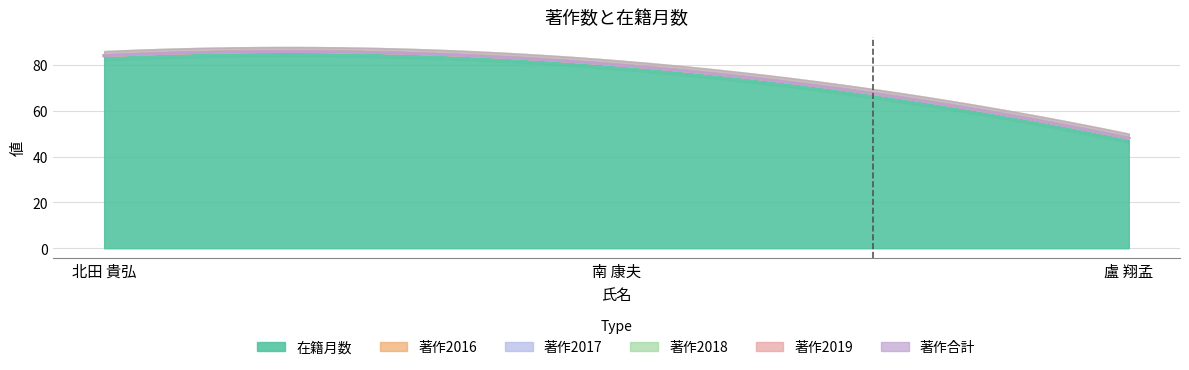

Does the chart have visible grid lines?

Yes